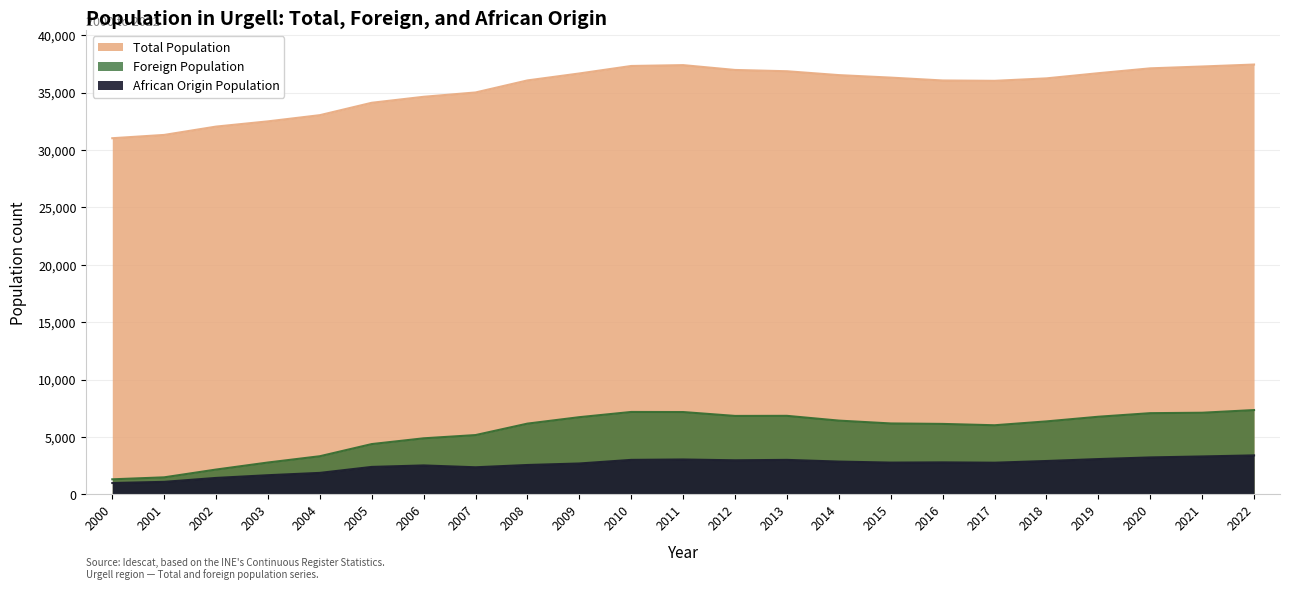

Reading right to left, extract all data points from this chart.

Total Population: 2022=37447	2021=37276	2020=37116	2019=36693	2018=36243	2017=36028	2016=36059	2015=36308	2014=36526	2013=36863	2012=36975	2011=37396	2010=37322	2009=36670	2008=36064	2007=35015	2006=34638	2005=34117	2004=33038	2003=32498	2002=32042	2001=31316	2000=31029
Foreign Population: 2022=7350	2021=7116	2020=7079	2019=6768	2018=6362	2017=6026	2016=6143	2015=6183	2014=6431	2013=6846	2012=6838	2011=7177	2010=7184	2009=6730	2008=6169	2007=5171	2006=4889	2005=4387	2004=3328	2003=2781	2002=2167	2001=1489	2000=1317
African Origin Population: 2022=3402	2021=3308	2020=3224	2019=3080	2018=2912	2017=2764	2016=2792	2015=2773	2014=2862	2013=3010	2012=2974	2011=3044	2010=3010	2009=2696	2008=2565	2007=2366	2006=2526	2005=2397	2004=1877	2003=1675	2002=1438	2001=1096	2000=995